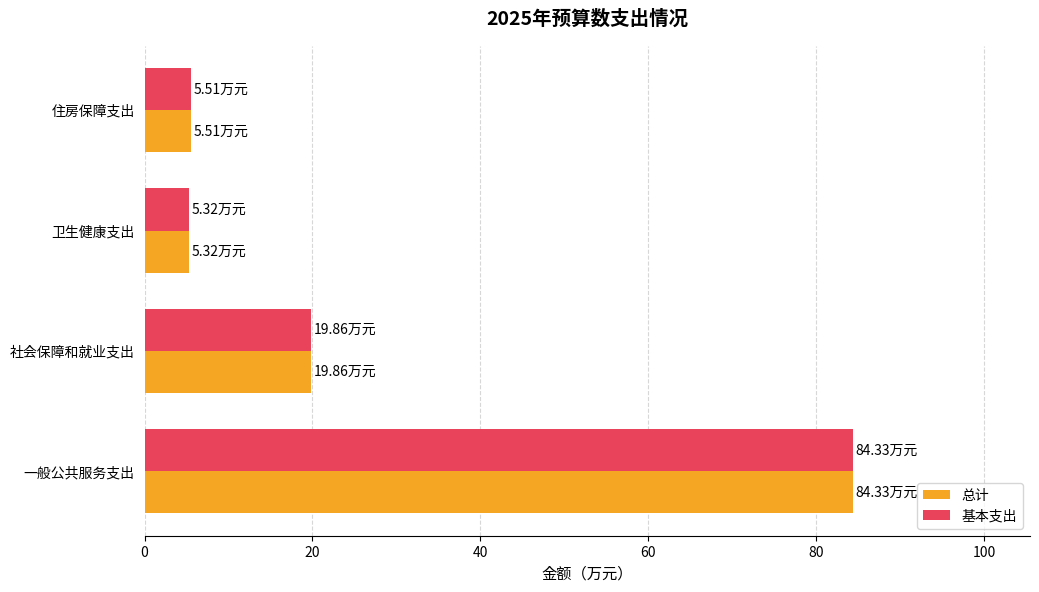

What is the sum of the 总计 values at 社会保障和就业支出 and 卫生健康支出?

25.2